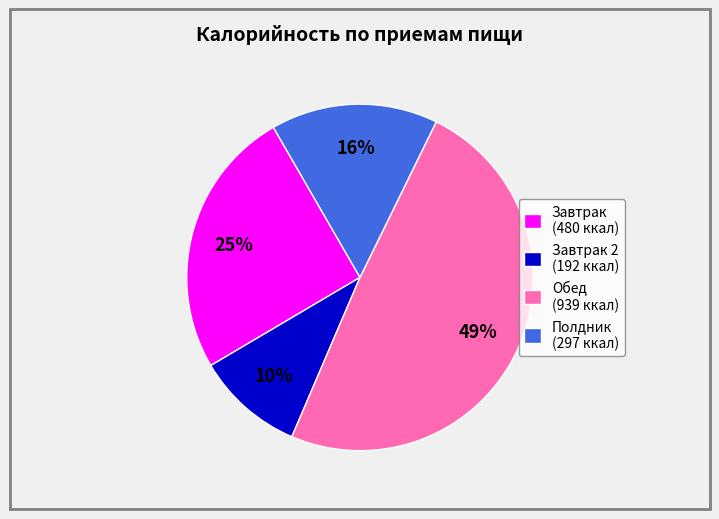

Which category has the smallest portion of the pie?

Завтрак 2 (192 ккал)